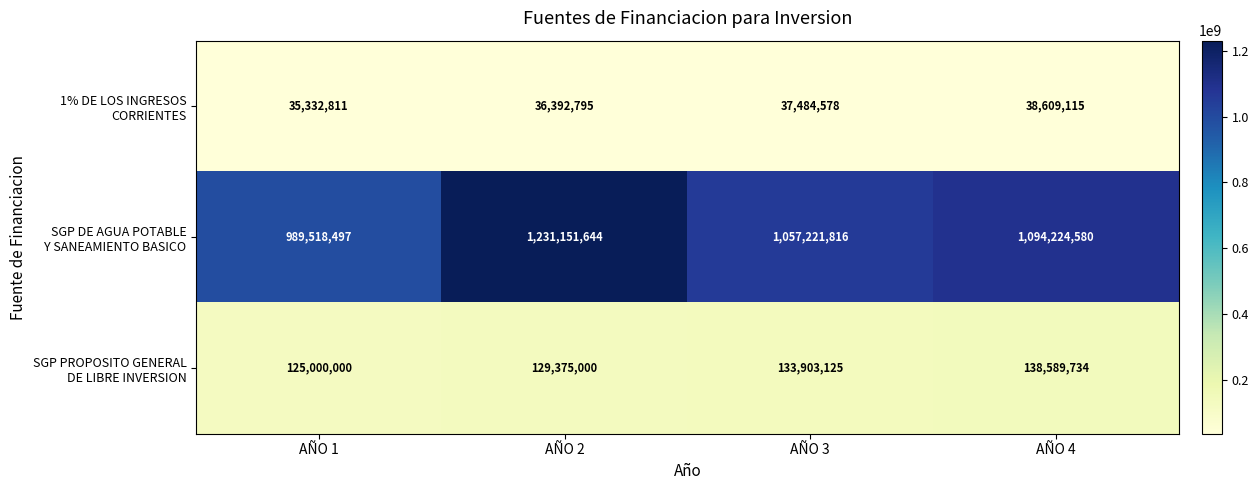

Which label corresponds to the smallest value in the chart?

AÑO 1